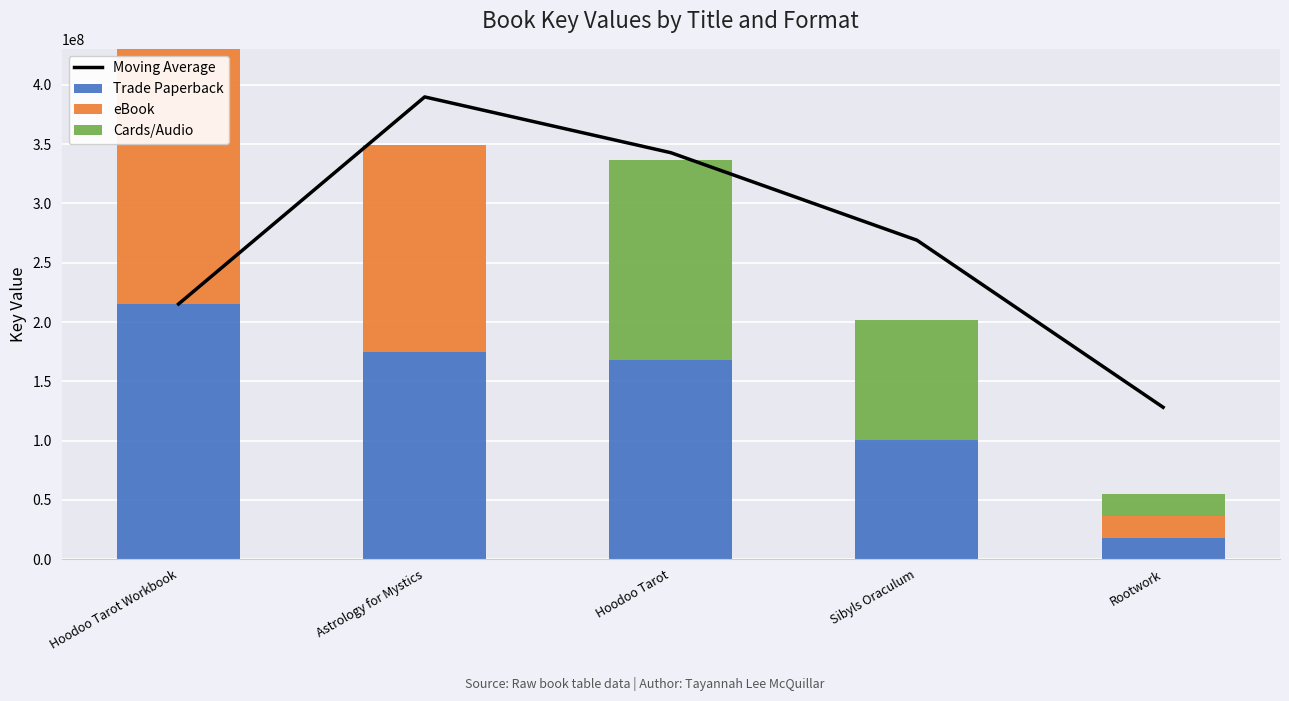

Where is eBook nearest to the value 107615551?

Astrology for Mystics